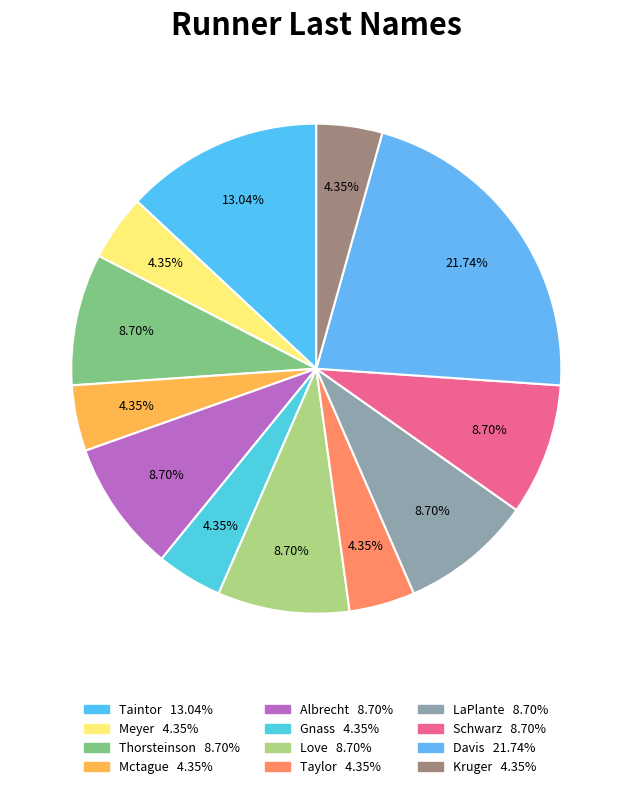

How many slices are in this pie chart?

12